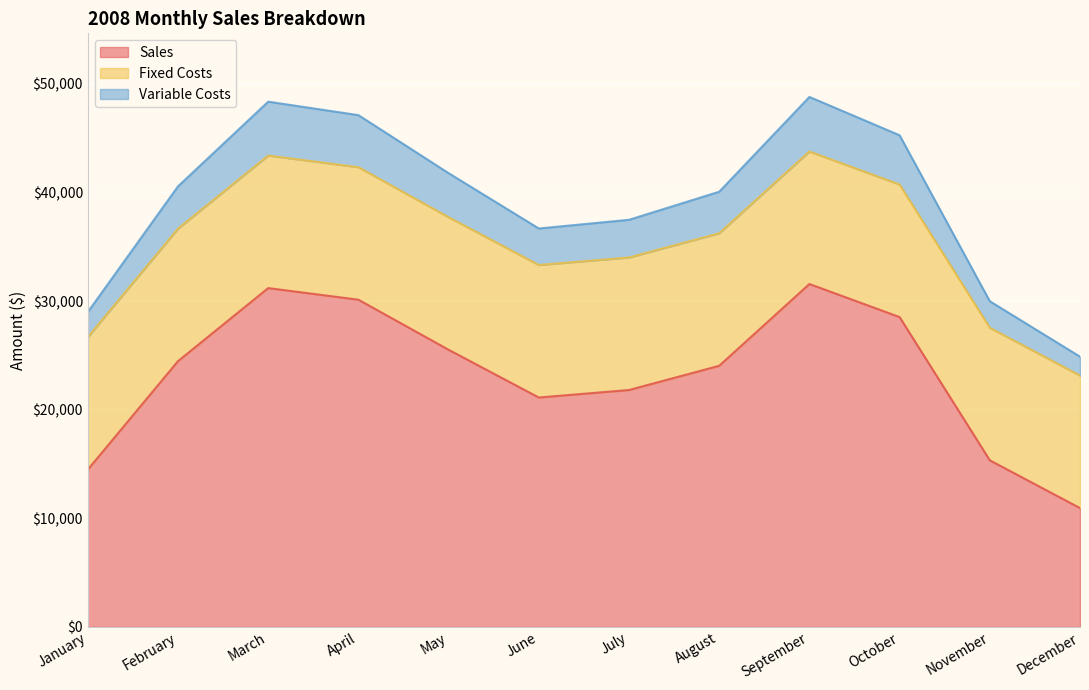

Which category has the highest value in the Sales series?

September